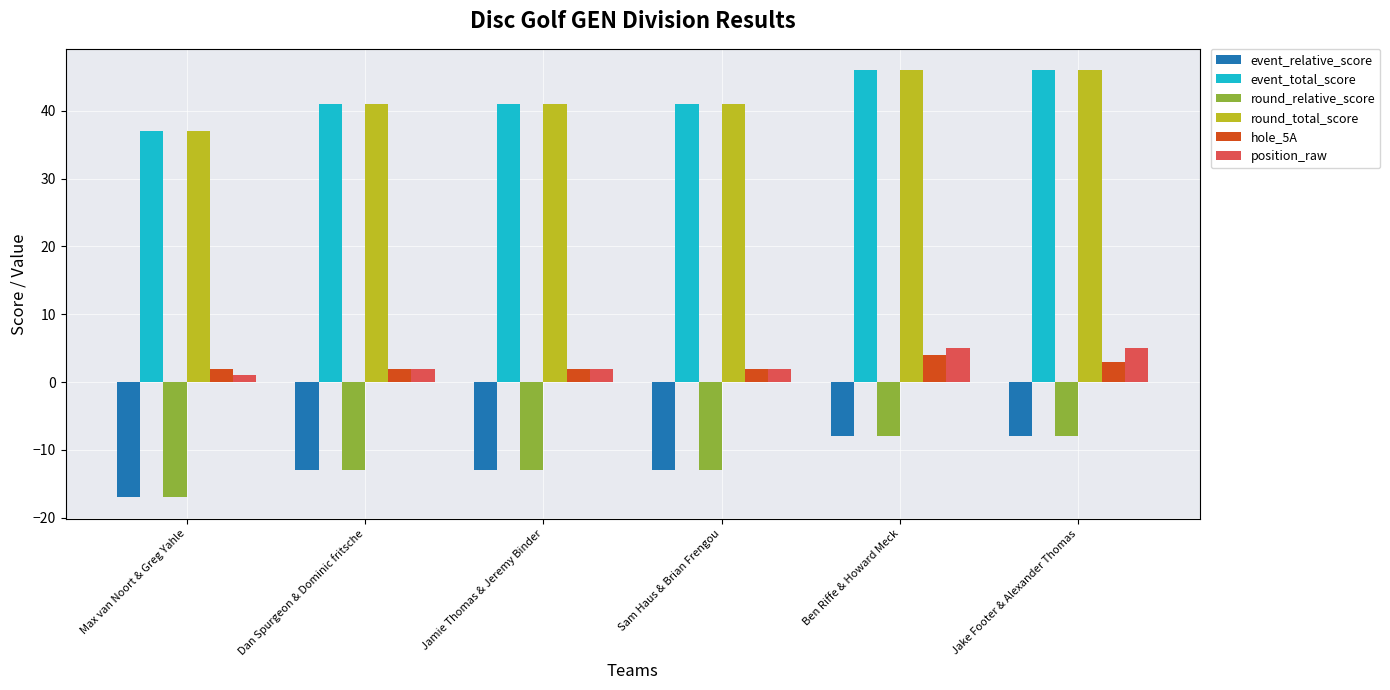

Does the chart contain any negative values?

Yes